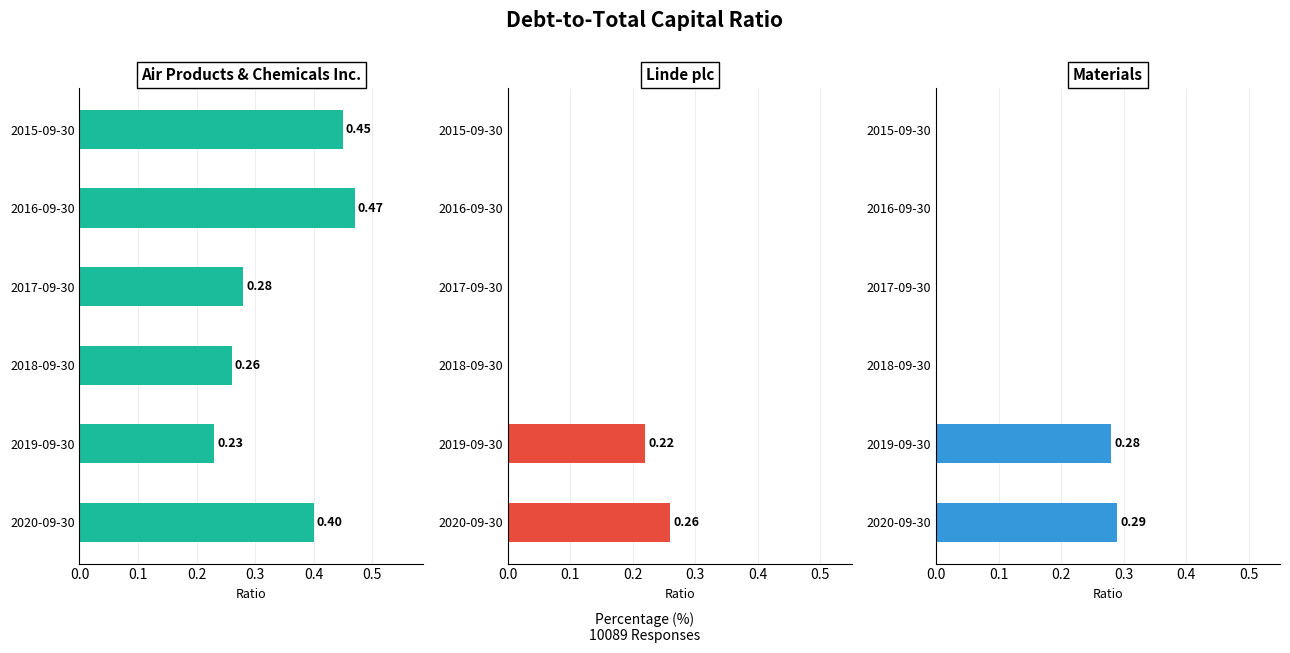

What are all the series names shown in the legend?

Air Products & Chemicals Inc., Linde plc, Materials